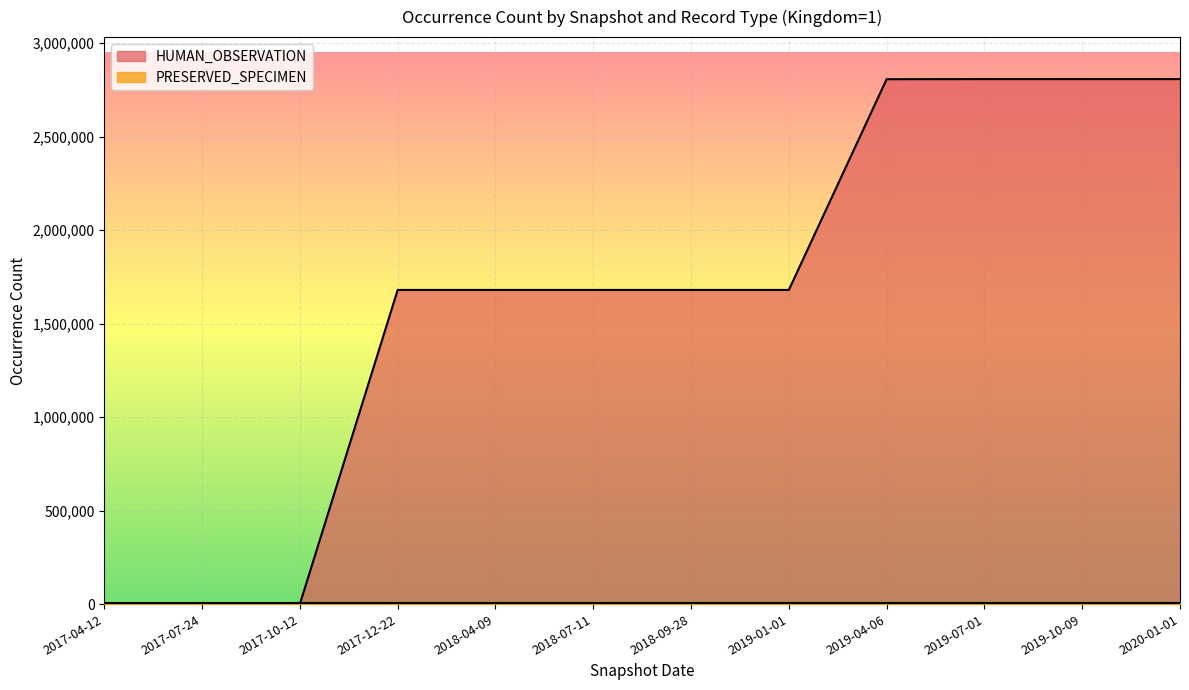

True or false: HUMAN_OBSERVATION has more than 1 points higher than both neighbors.

False